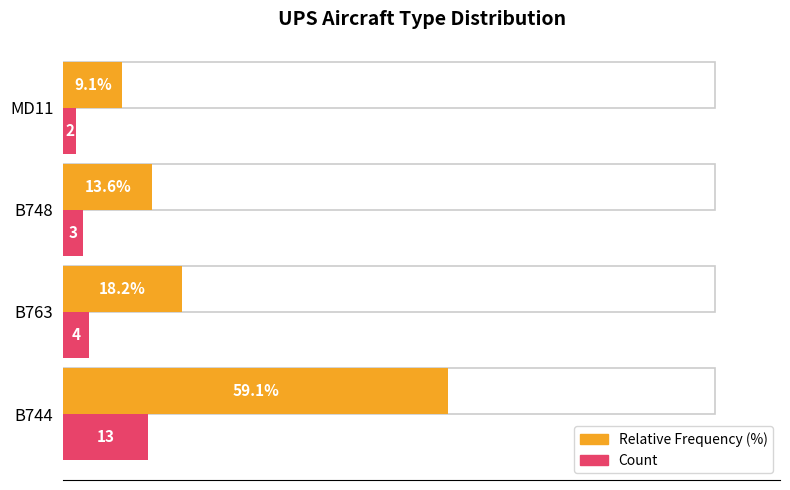

What is the highest value of the Relative Frequency (%) series?

59.1